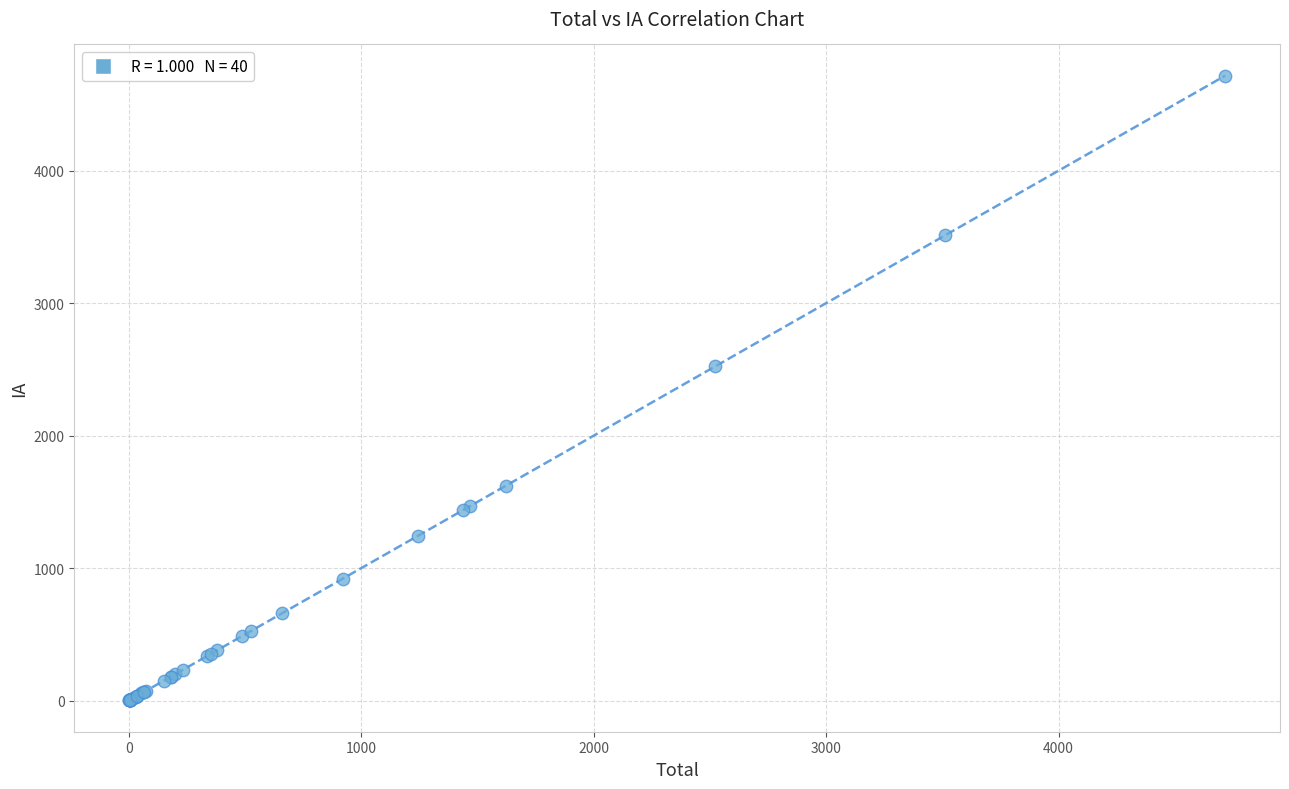

What Y value in the scatter plot is closest to 2358?

2522.4